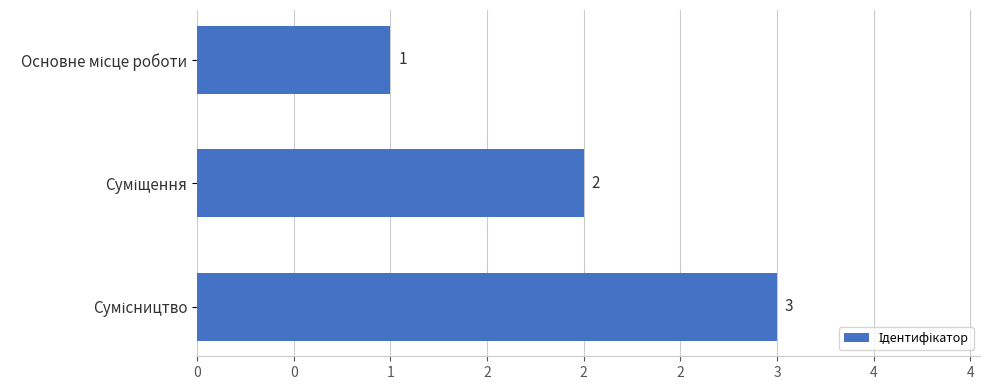

How many series are shown in this chart?

1